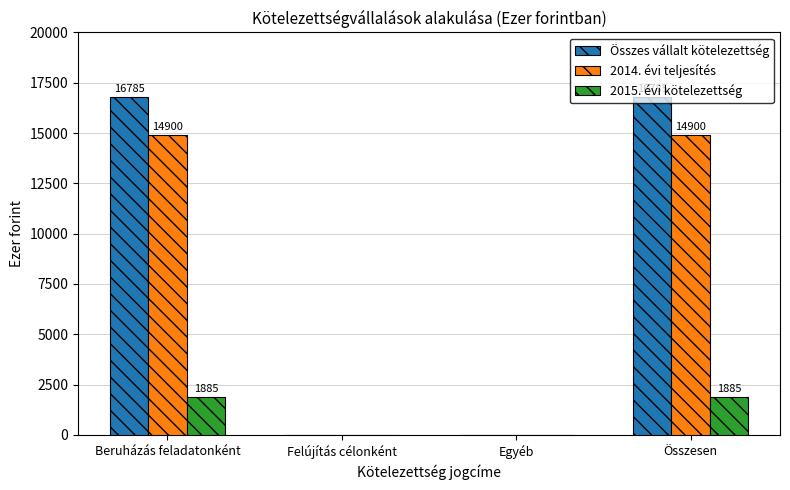

What is the maximum value for 2014. évi teljesítés?

14900